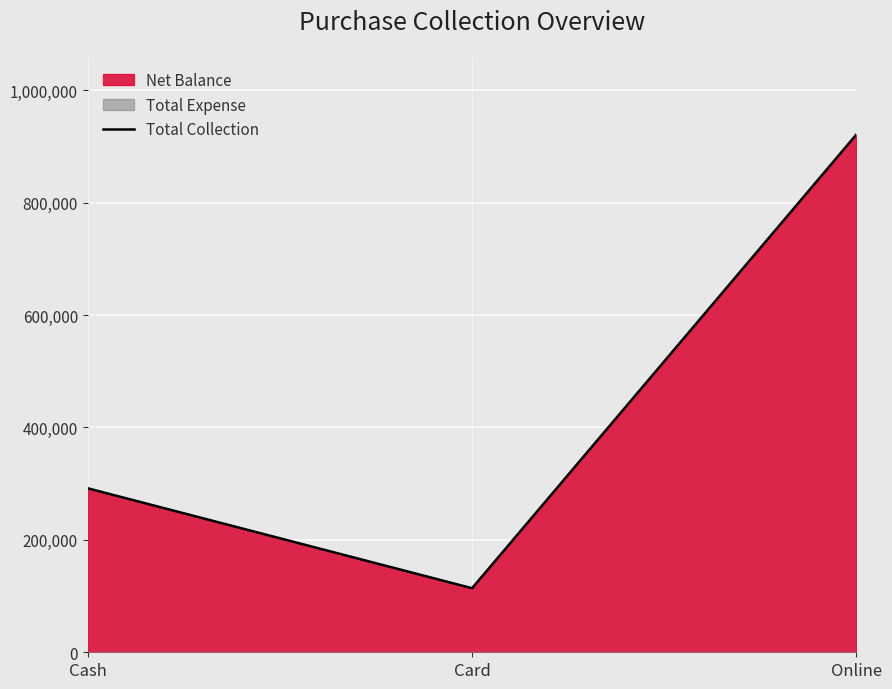

What is the smallest value displayed?

114000